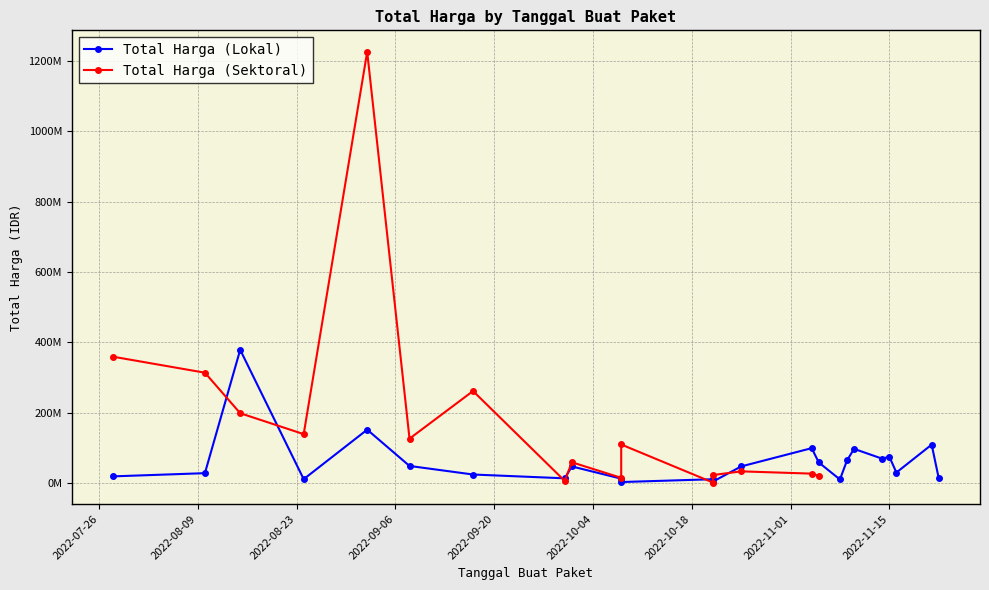

Does the chart display data point markers on the line(s)?

Yes